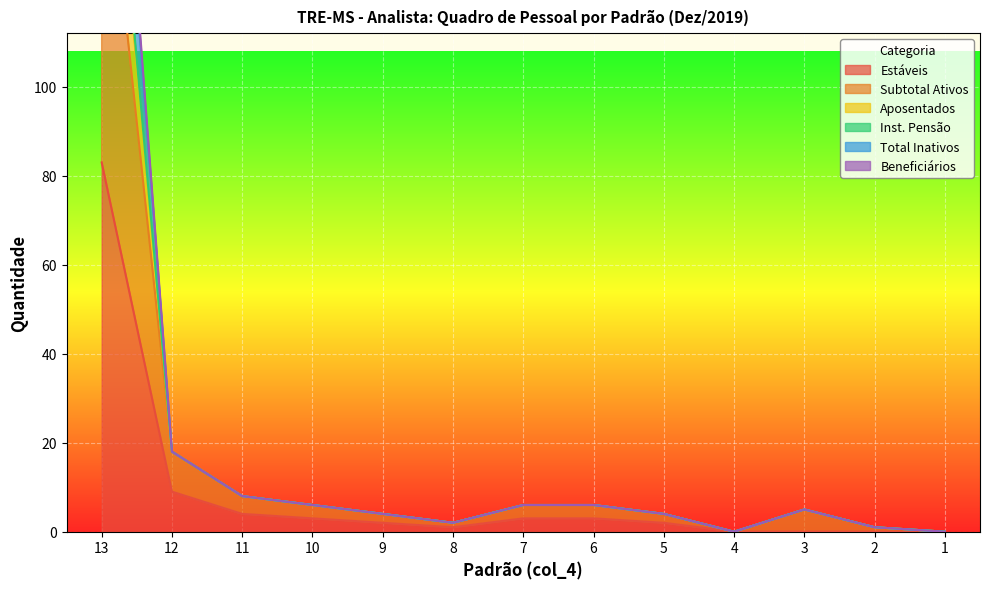

At 6, list the series in order from largest to smallest.

Subtotal Ativos, Aposentados, Inst. Pensão, Total Inativos, Beneficiários, Estáveis